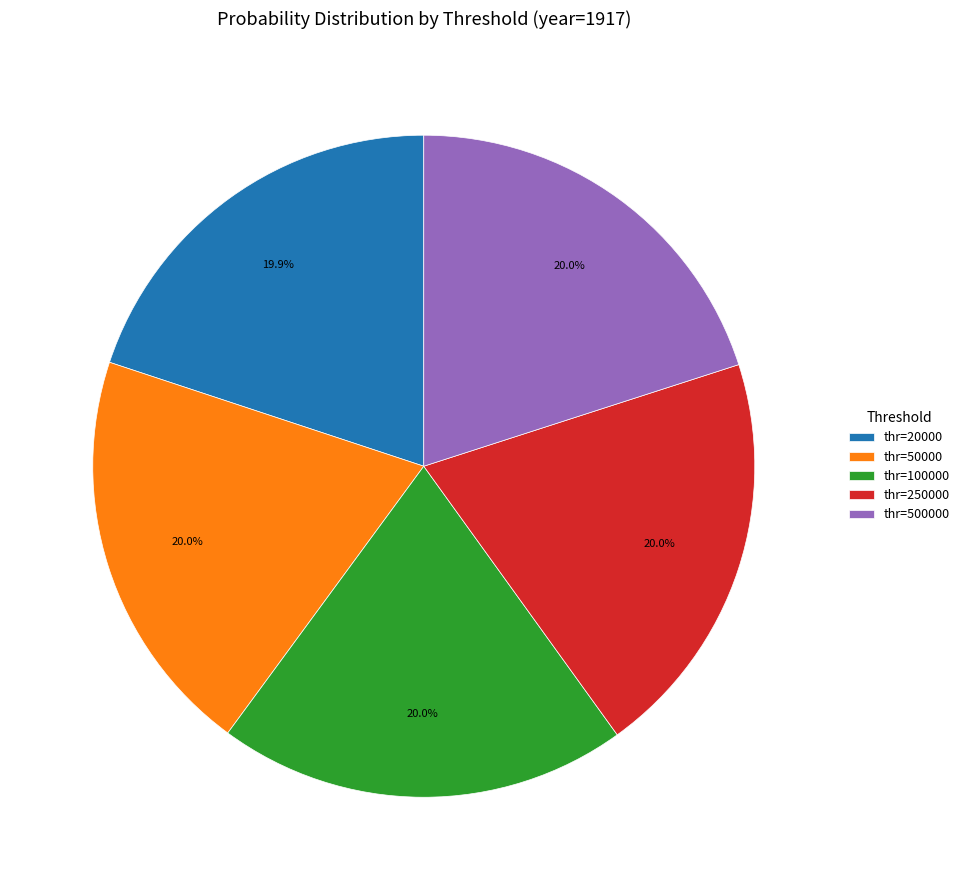

Count the number of slices in the pie.

5